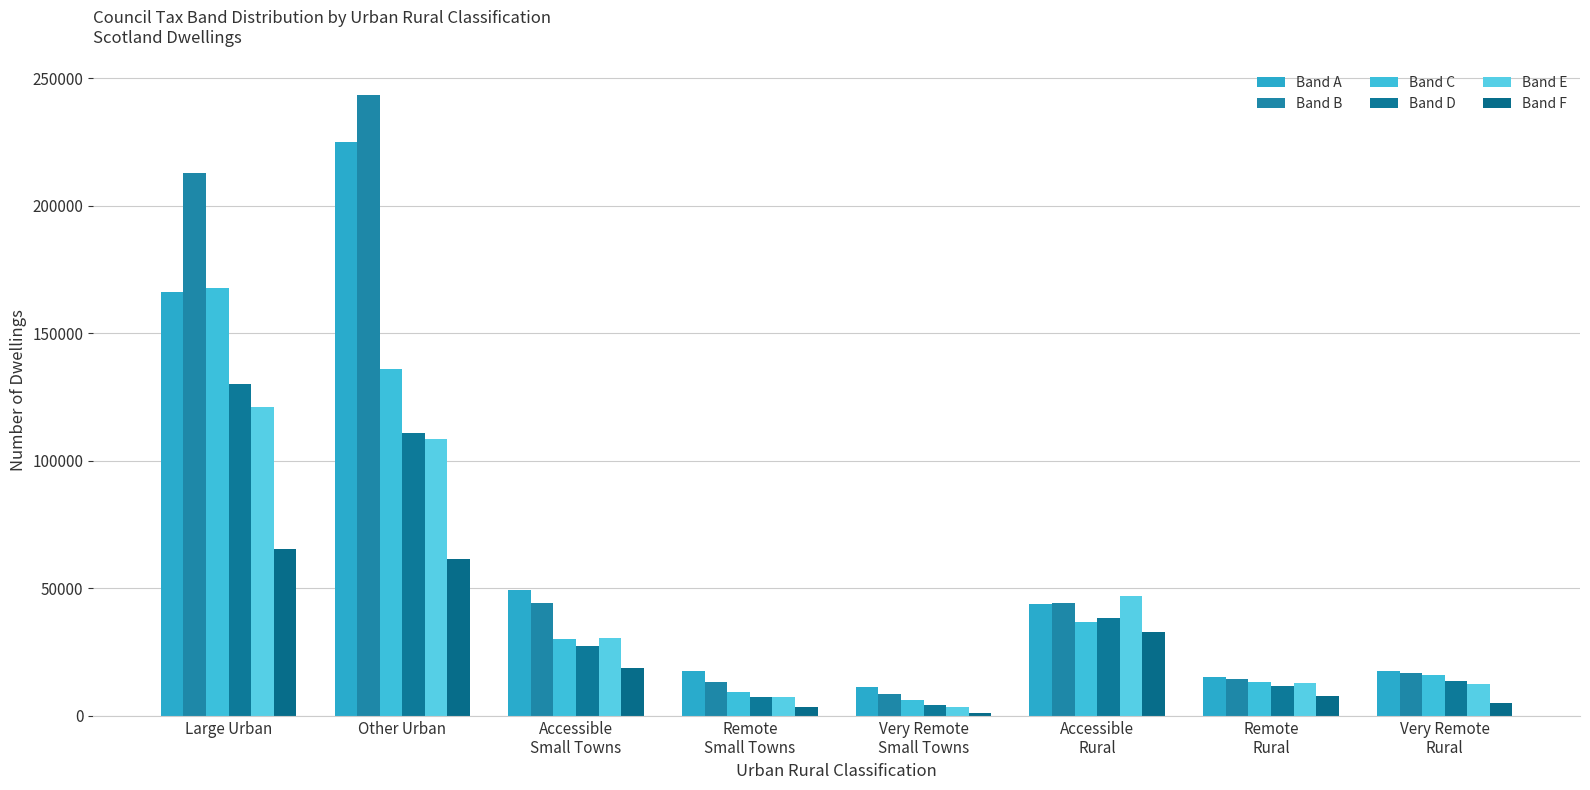

How many data points in Band D are less than 27348?

4